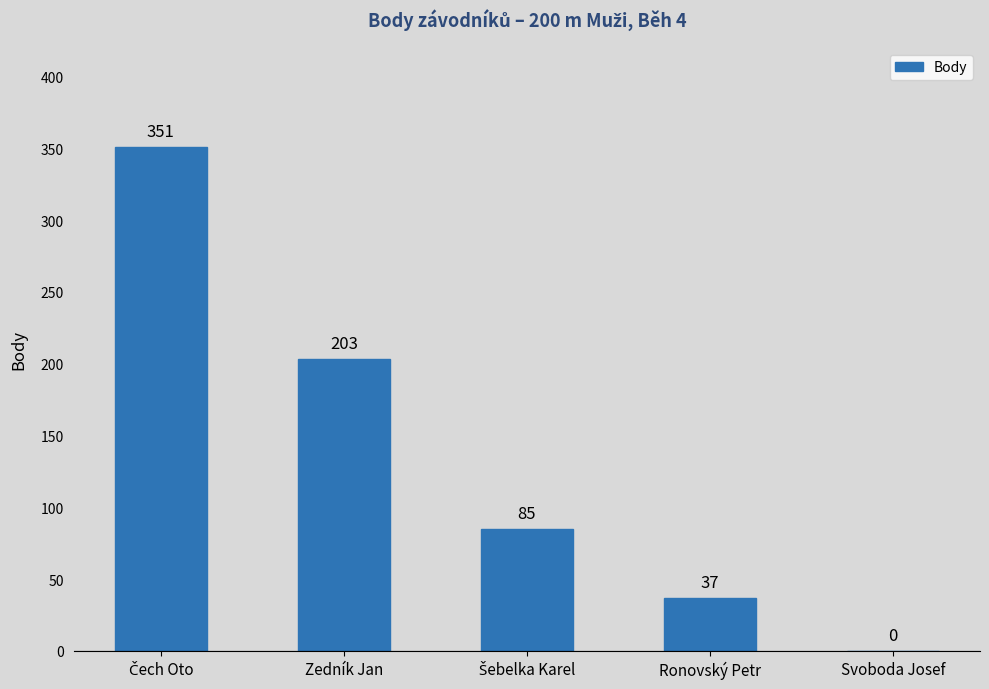

What is the sum of all values?

676